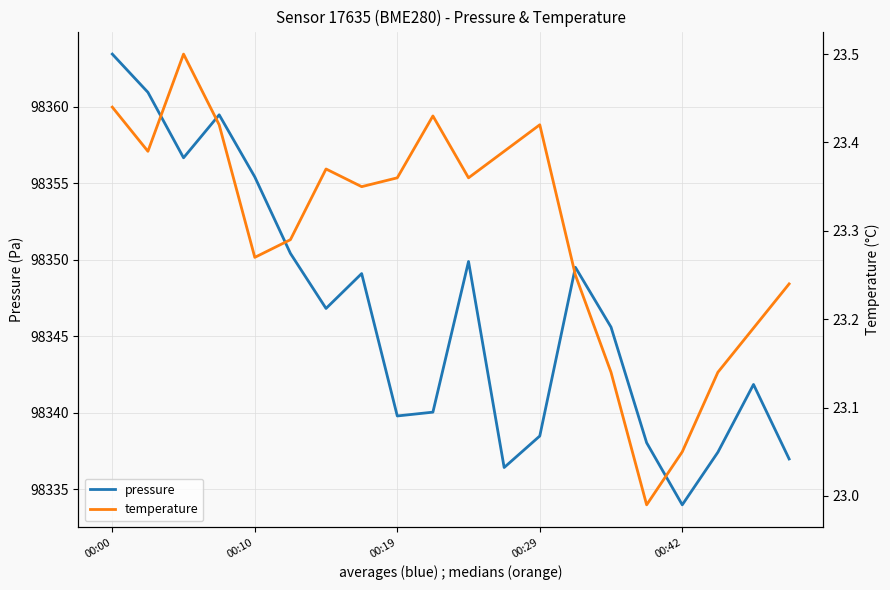

Which series has the widest spread of values?

pressure